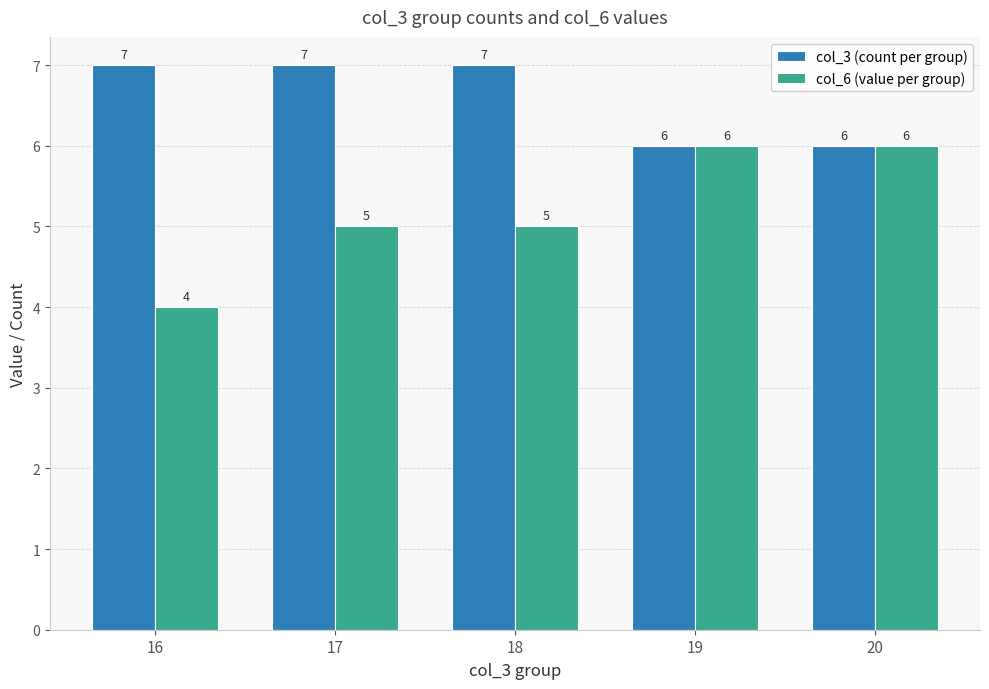

Reading left to right, transcribe all the data shown in this chart.

col_3 (count per group): 7	7	7	6	6
col_6 (value per group): 4	5	5	6	6